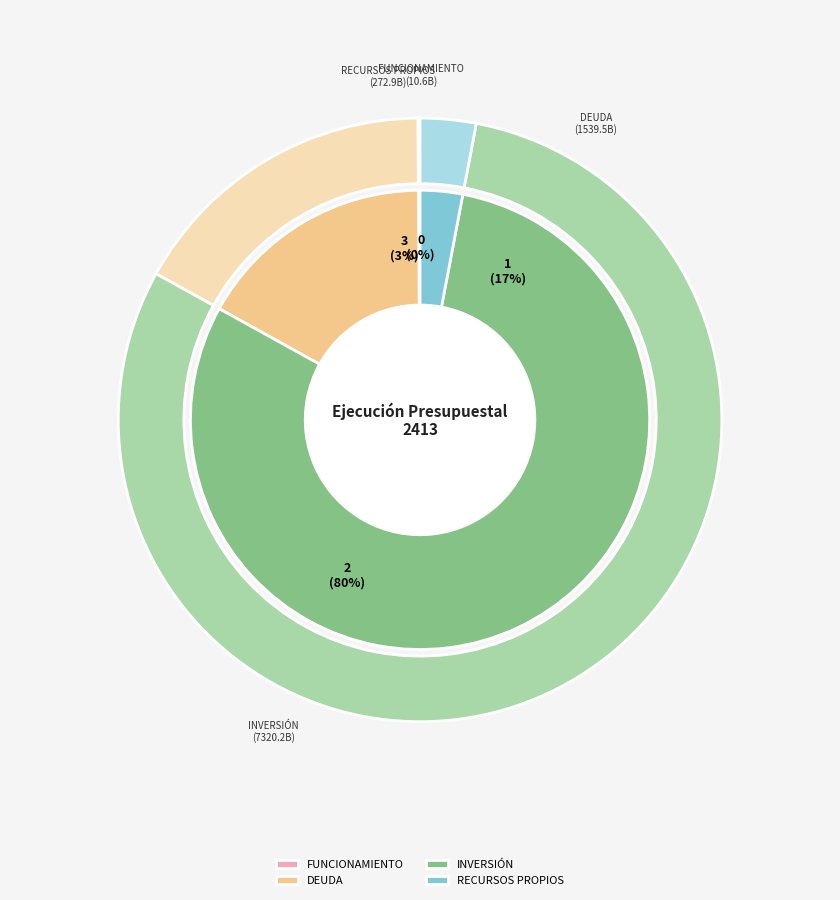

Which category accounts for the majority?

INVERSIÓN